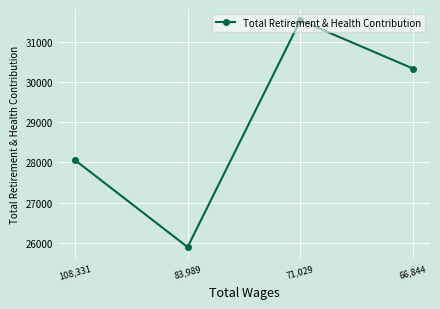

Which has a higher value, 66,844 or 83,989?

66,844